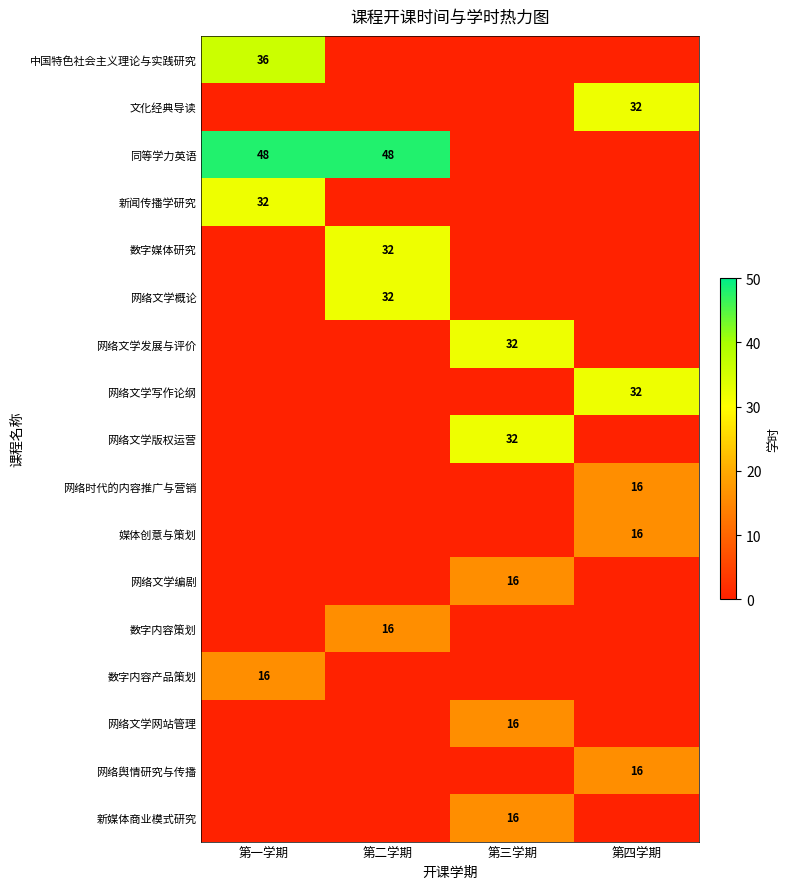

Is the value of 中国特色社会主义理论与实践研究 at 第一学期 greater than the value of 网络文学编剧 at 第三学期?

Yes